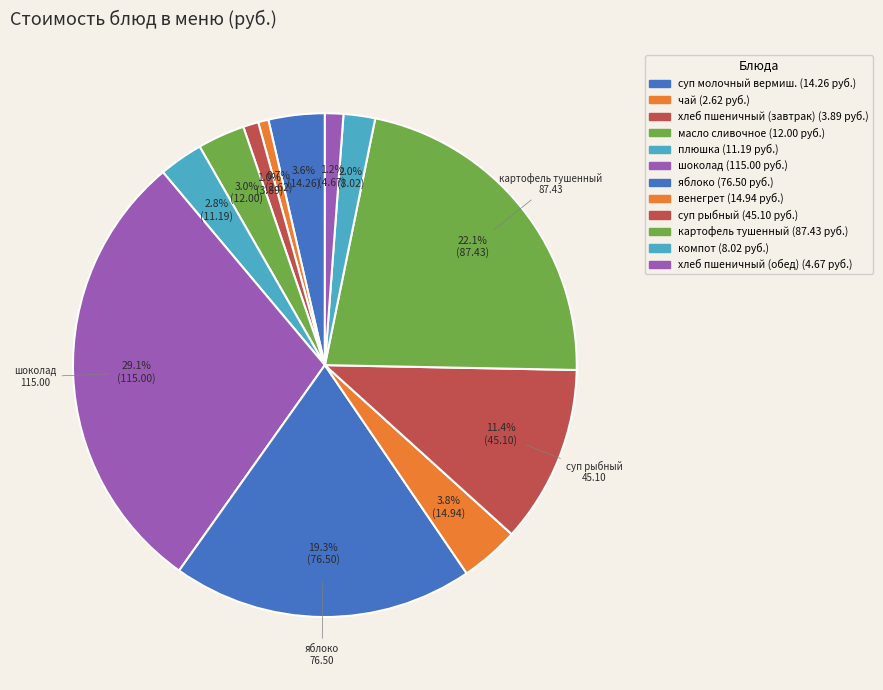

How many slices are in this pie chart?

12